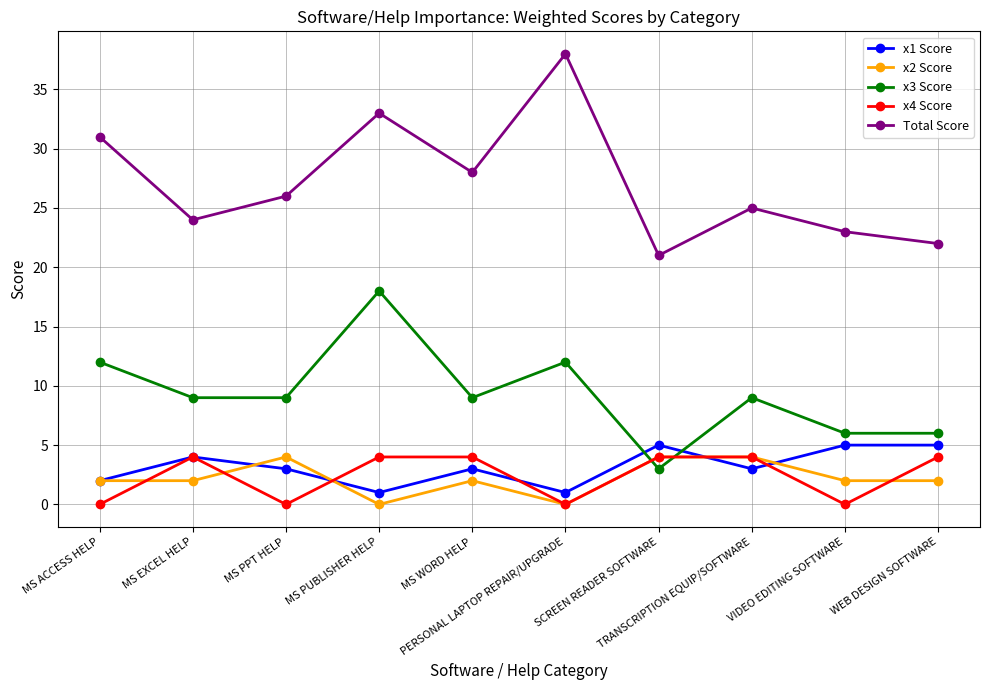

At which category does x4 Score reach its first local peak?

MS EXCEL HELP